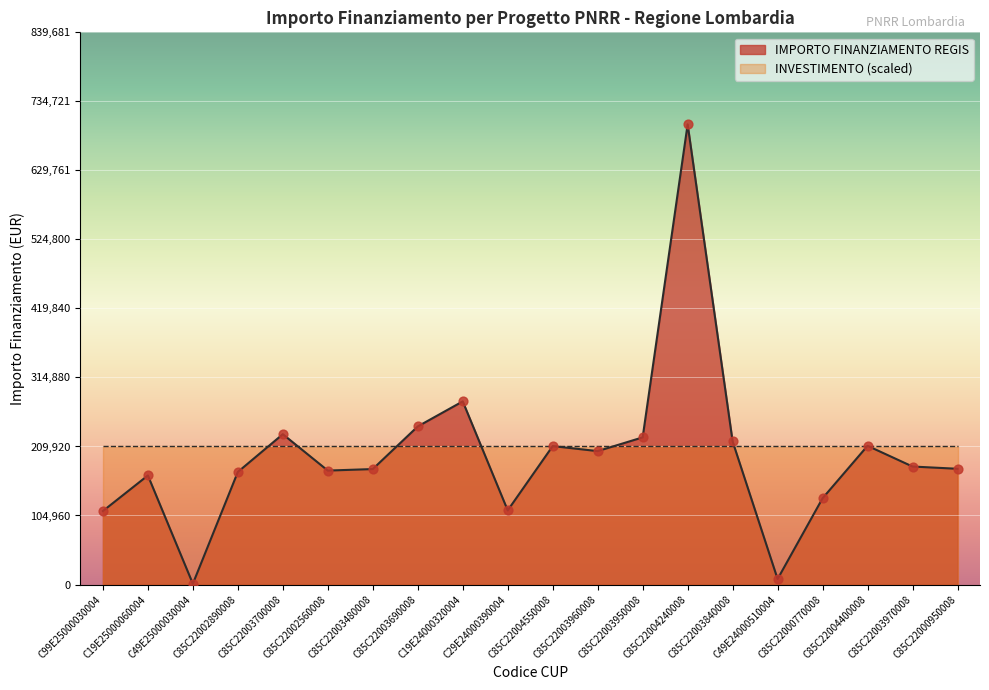

What is the ratio of the value at C85C22004400008 to the value at C85C22003960008?

1.0